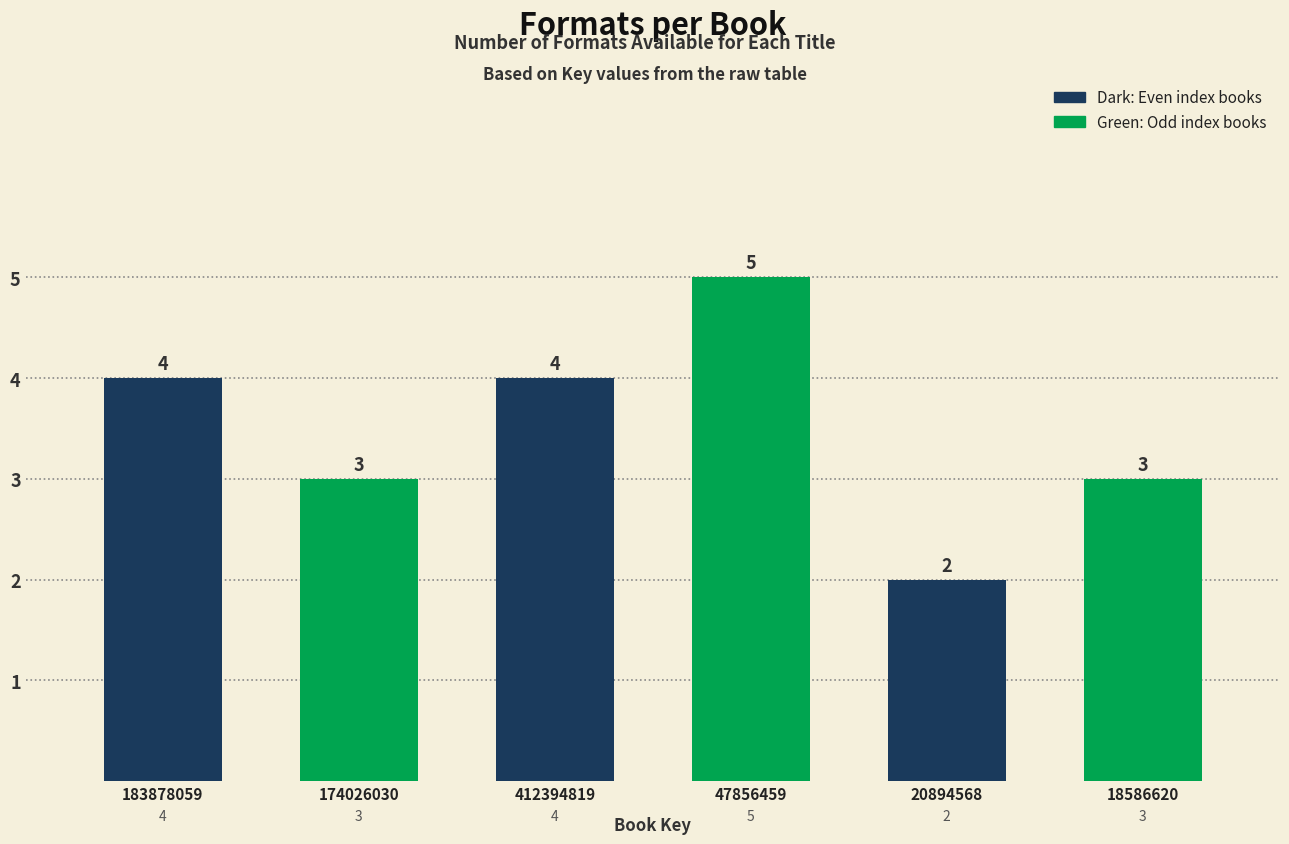

Reading left to right, transcribe all the data shown in this chart.

4	3	4	5	2	3